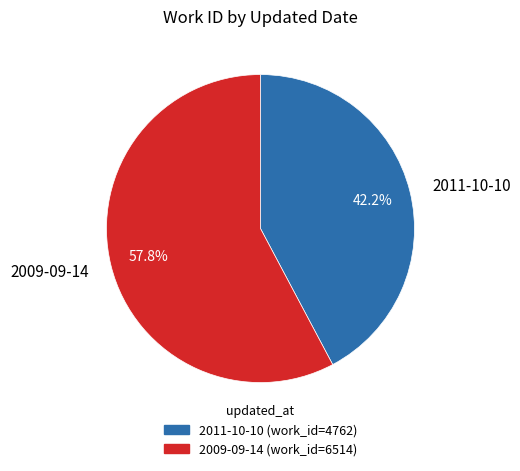

What is the ratio of the value at 2009-09-14 to the value at 2011-10-10?

1.4